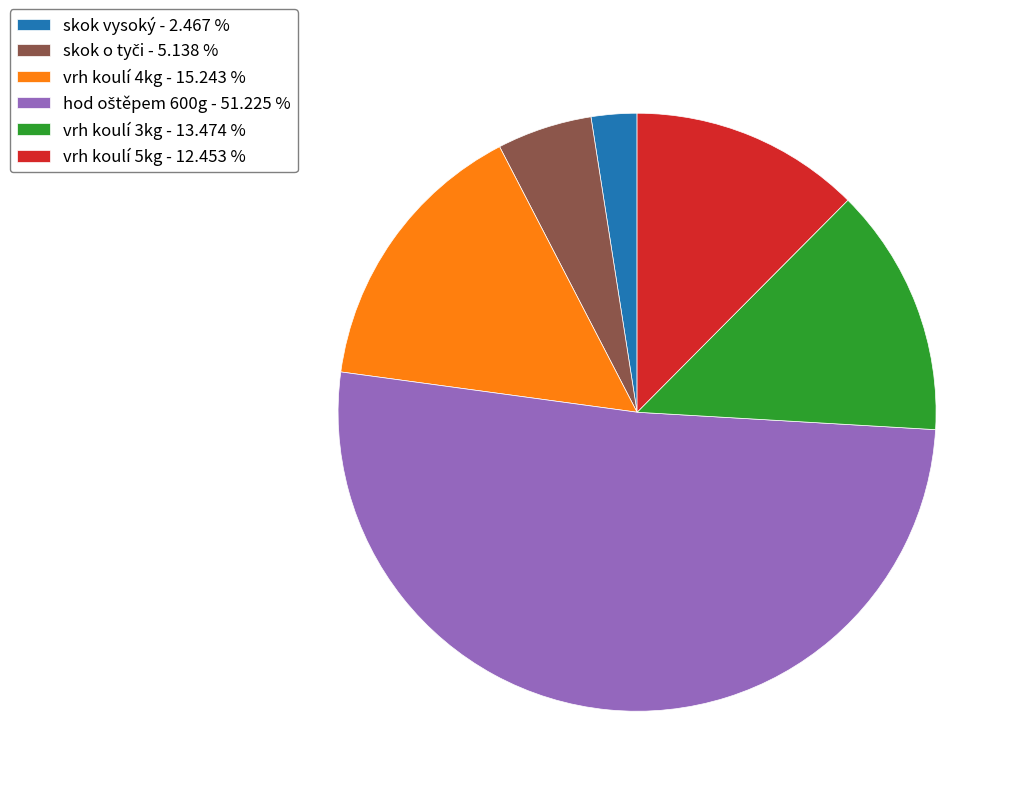

Approximately how many times larger is the value at vrh koulí 3kg - 13.474 % compared to vrh koulí 5kg - 12.453 %?

1.1